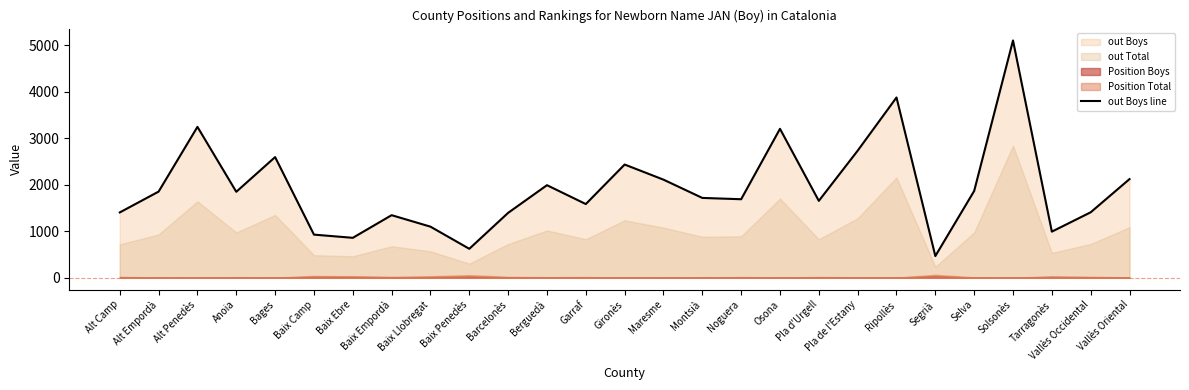

At which label is the value closest to 2784?

Pla de l'Estany